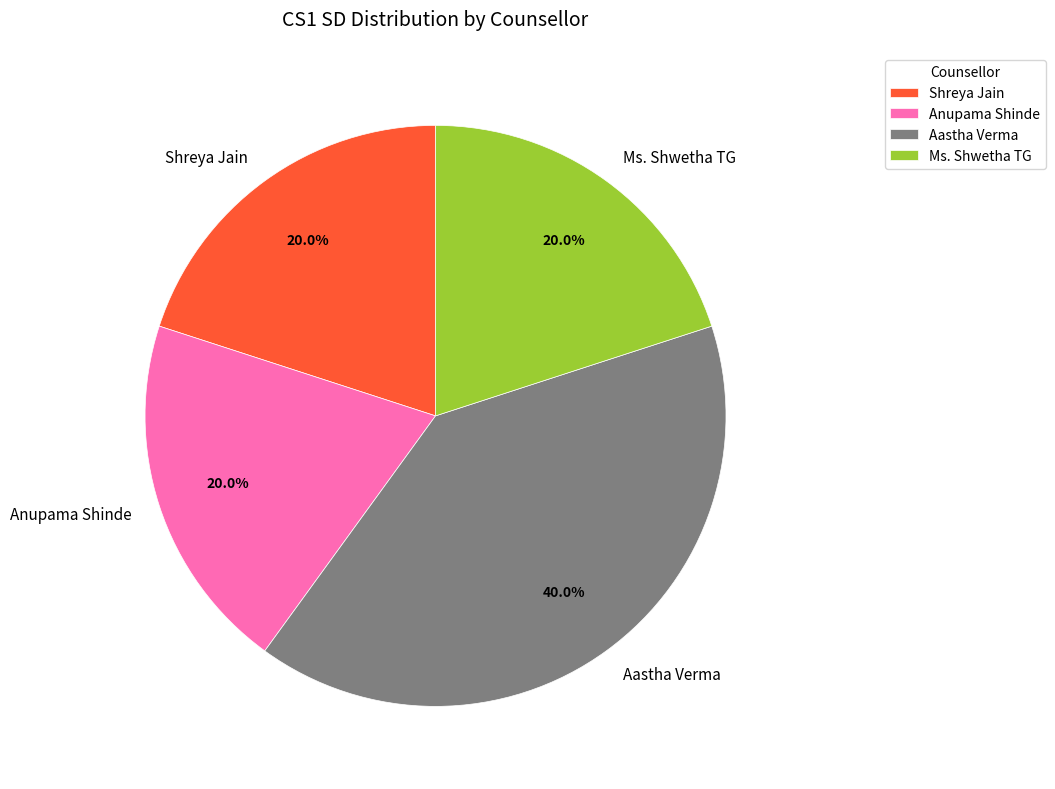

Does Shreya Jain account for over 50% of the chart?

No